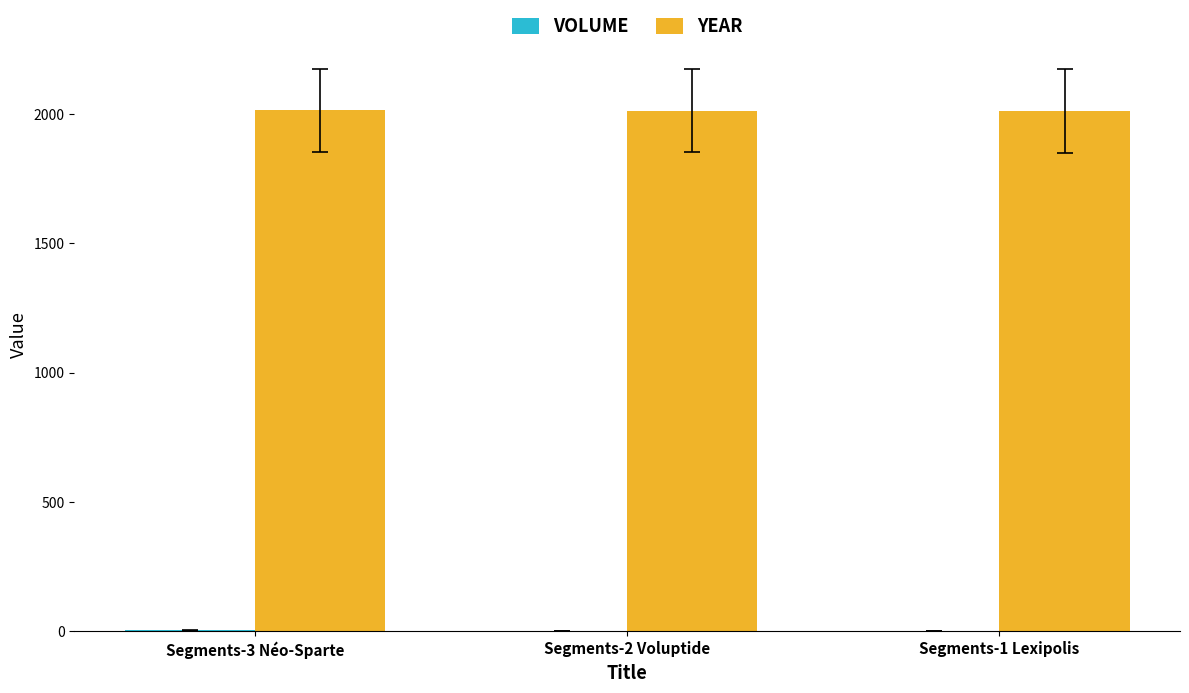

How many data points does each series have?

3